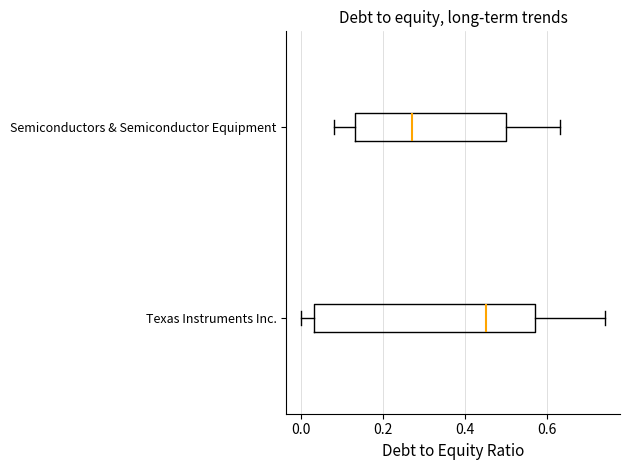

Reading bottom to top, read every box against the x-axis: the position of its median line, the range the box covers, and the ends of its whiskers. The values are not printed on the chart, so give them approximately, as read against the axis.

Texas Instruments Inc.: median 0.46, box 0.04 to 0.58, whiskers 0.00 to 0.74
Semiconductors & Semiconductor Equipment: median 0.28, box 0.14 to 0.50, whiskers 0.08 to 0.64